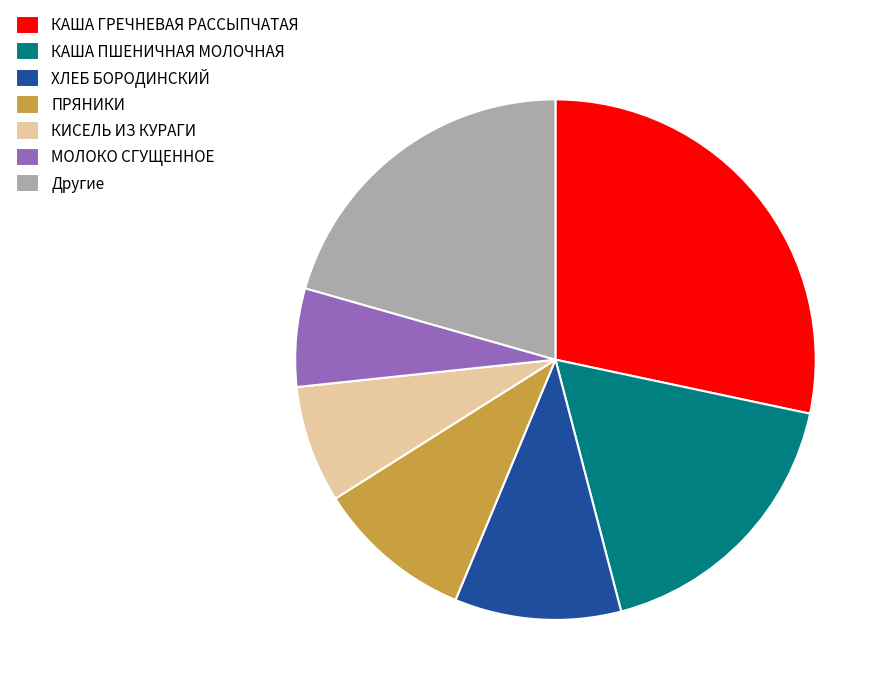

Rank the categories by value from highest to lowest.

КАША ГРЕЧНЕВАЯ РАССЫПЧАТАЯ, Другие, КАША ПШЕНИЧНАЯ МОЛОЧНАЯ, ХЛЕБ БОРОДИНСКИЙ, ПРЯНИКИ, КИСЕЛЬ ИЗ КУРАГИ, МОЛОКО СГУЩЕННОЕ